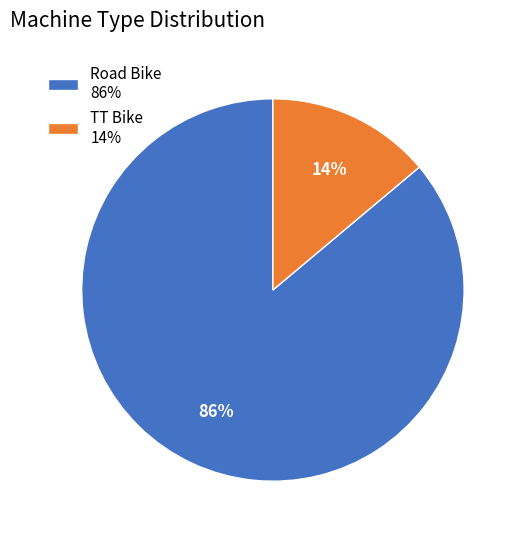

To the nearest percent, what is the difference between the Road Bike and TT Bike slice percentages?

72%